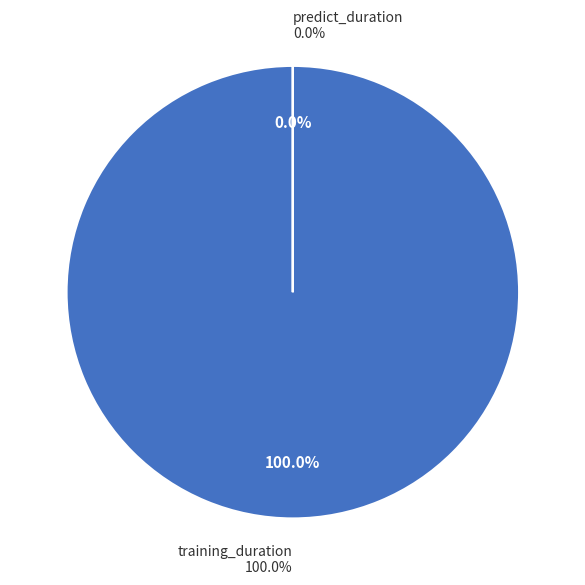

The predict_duration slice represents 1% of the pie. True or false?

False